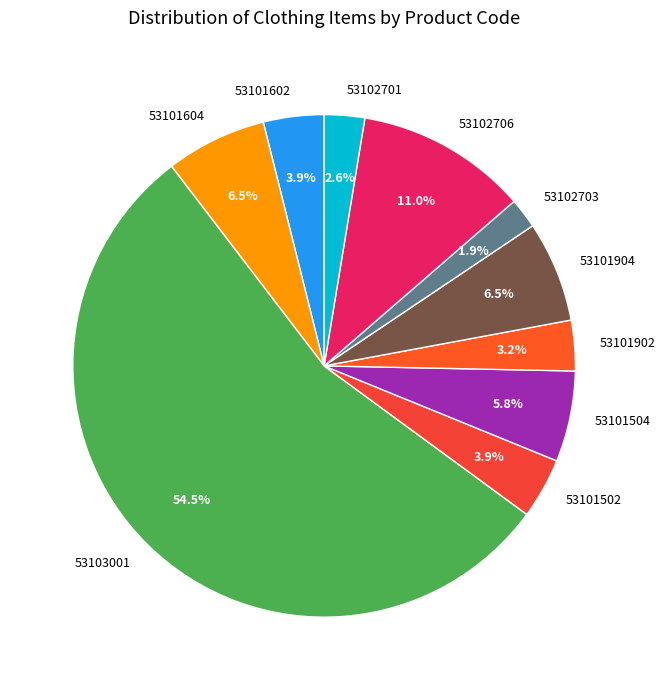

Between 53101904 and 53102706, which is larger?

53102706